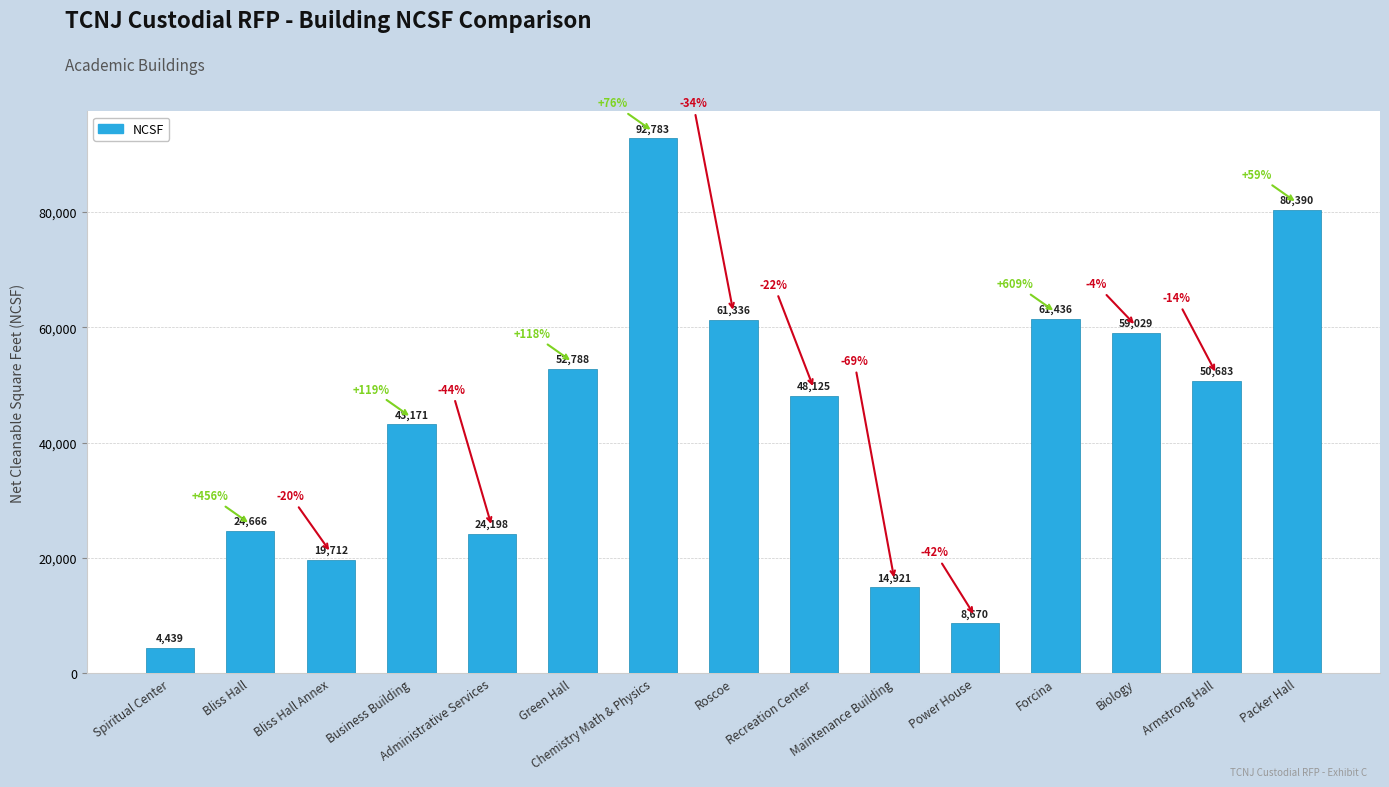

What is the difference between the values at Maintenance Building and Green Hall?

37867